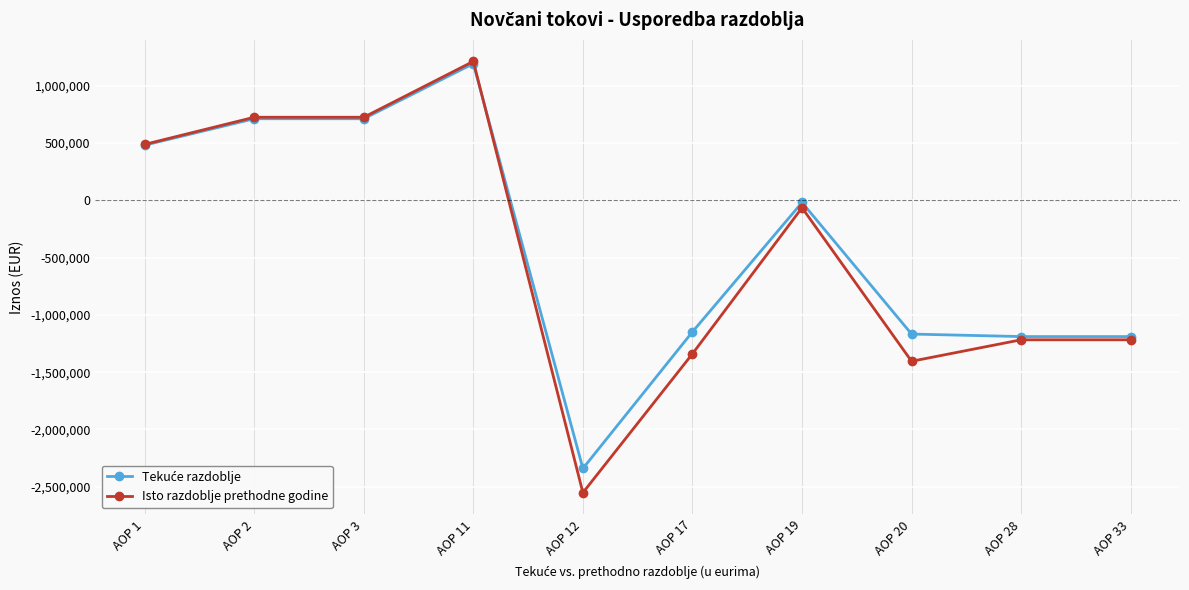

At which category does the chart reach its peak across all series?

AOP 11